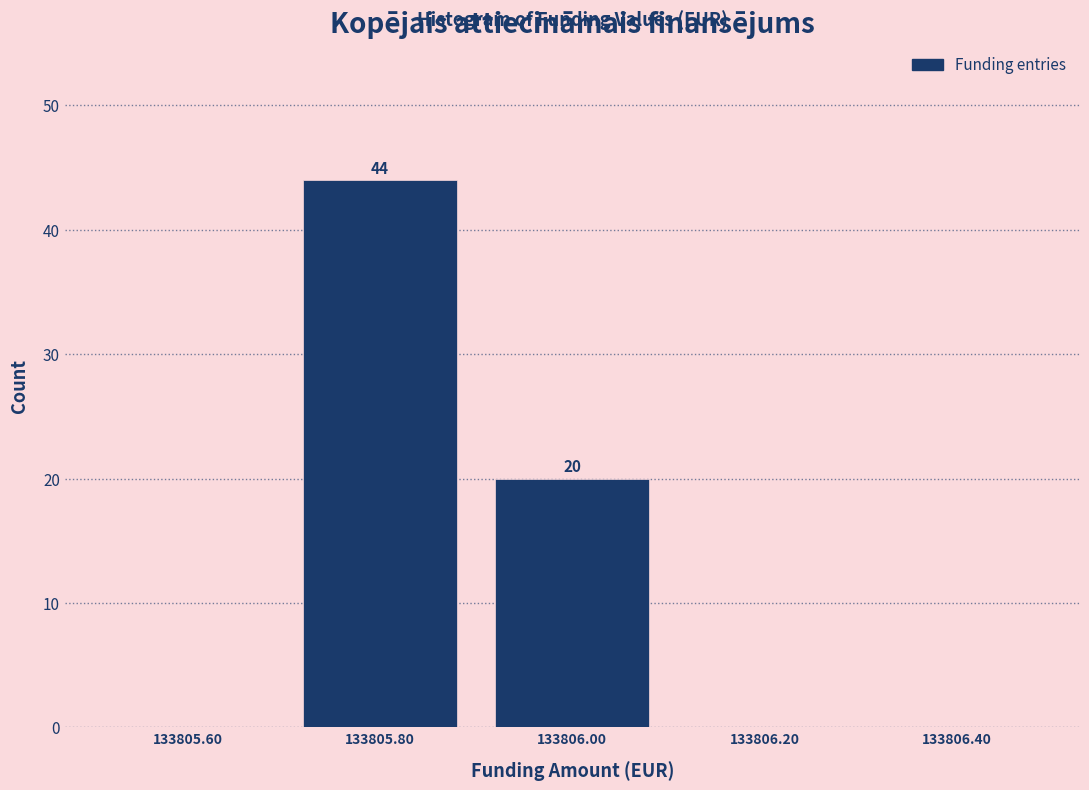

Which range on the x-axis has the tallest bar?

133805.7 to 133805.9